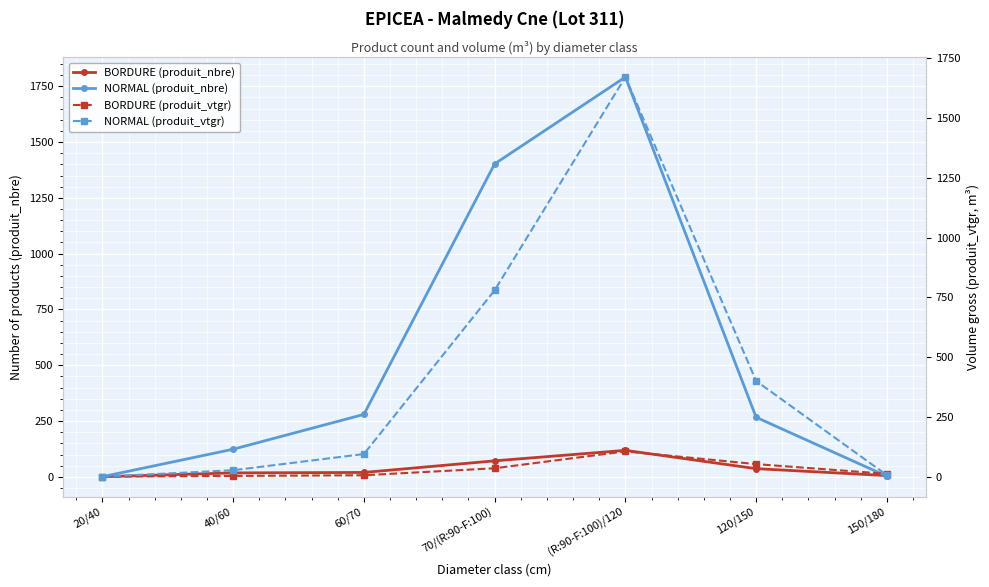

Where do BORDURE (produit_vtgr) and NORMAL (produit_vtgr) first cross each other?

120/150 and 150/180